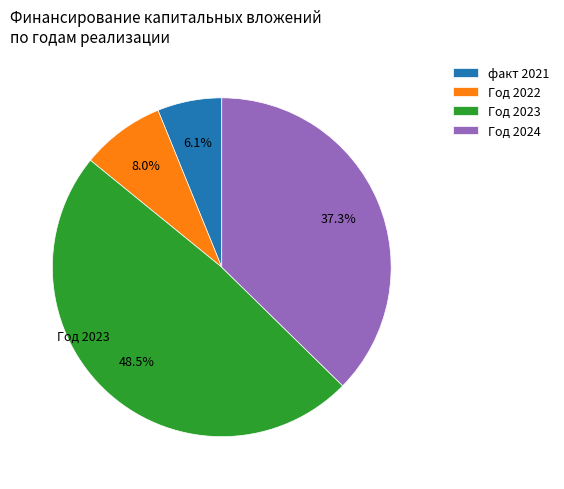

To the nearest percent, what is the combined percentage of Год 2024 and факт 2021?

43%